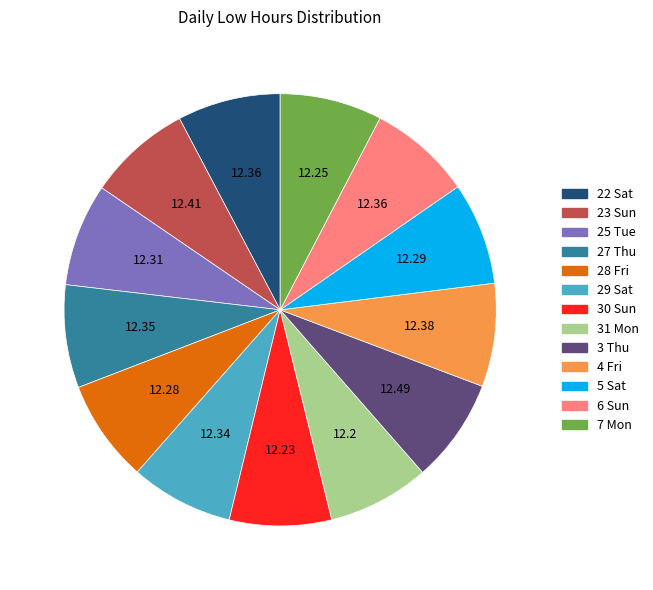

Is there any slice that represents more than half of the pie?

No